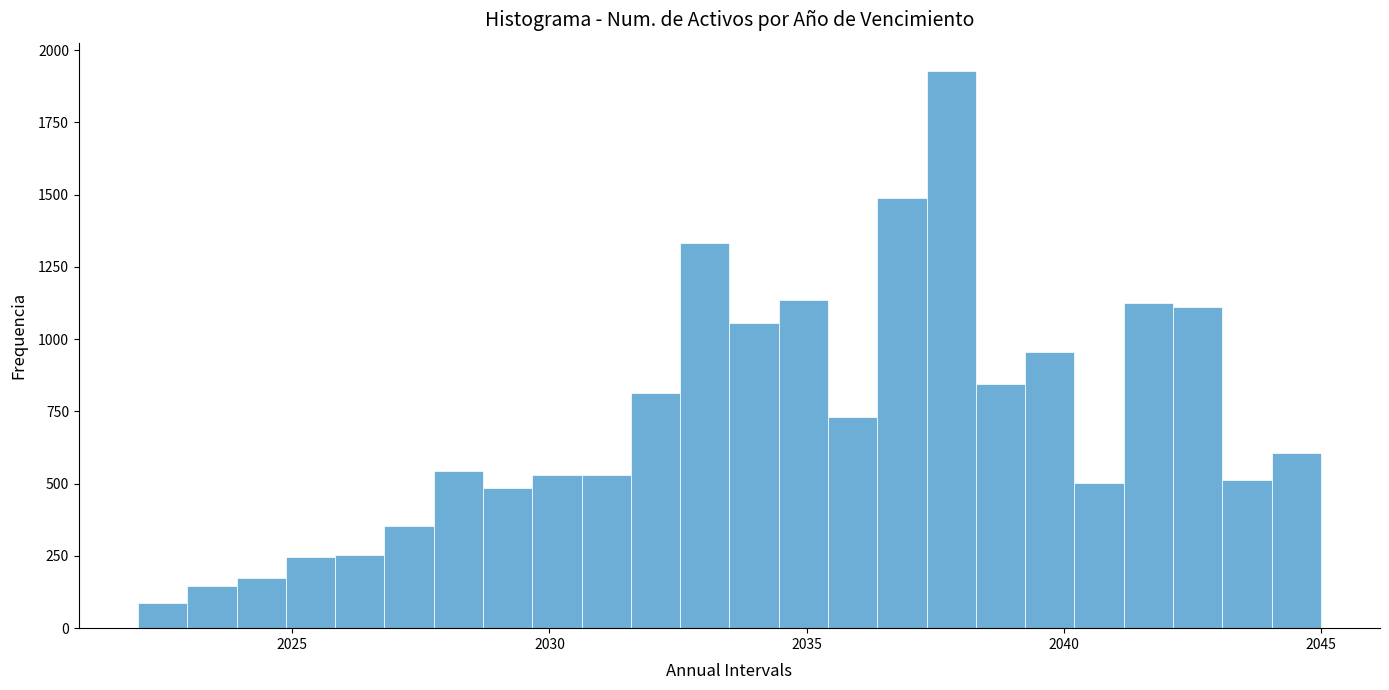

Read against the x-axis, roughly where is the centre of the tallest bar?

2038.0